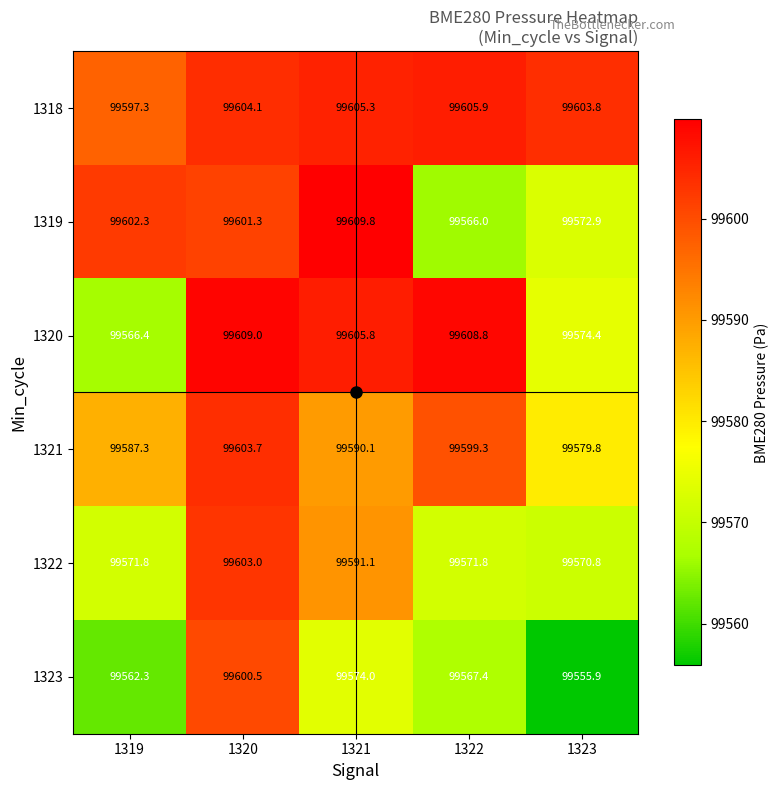

How many values in the 1321 series exceed 99590?

3